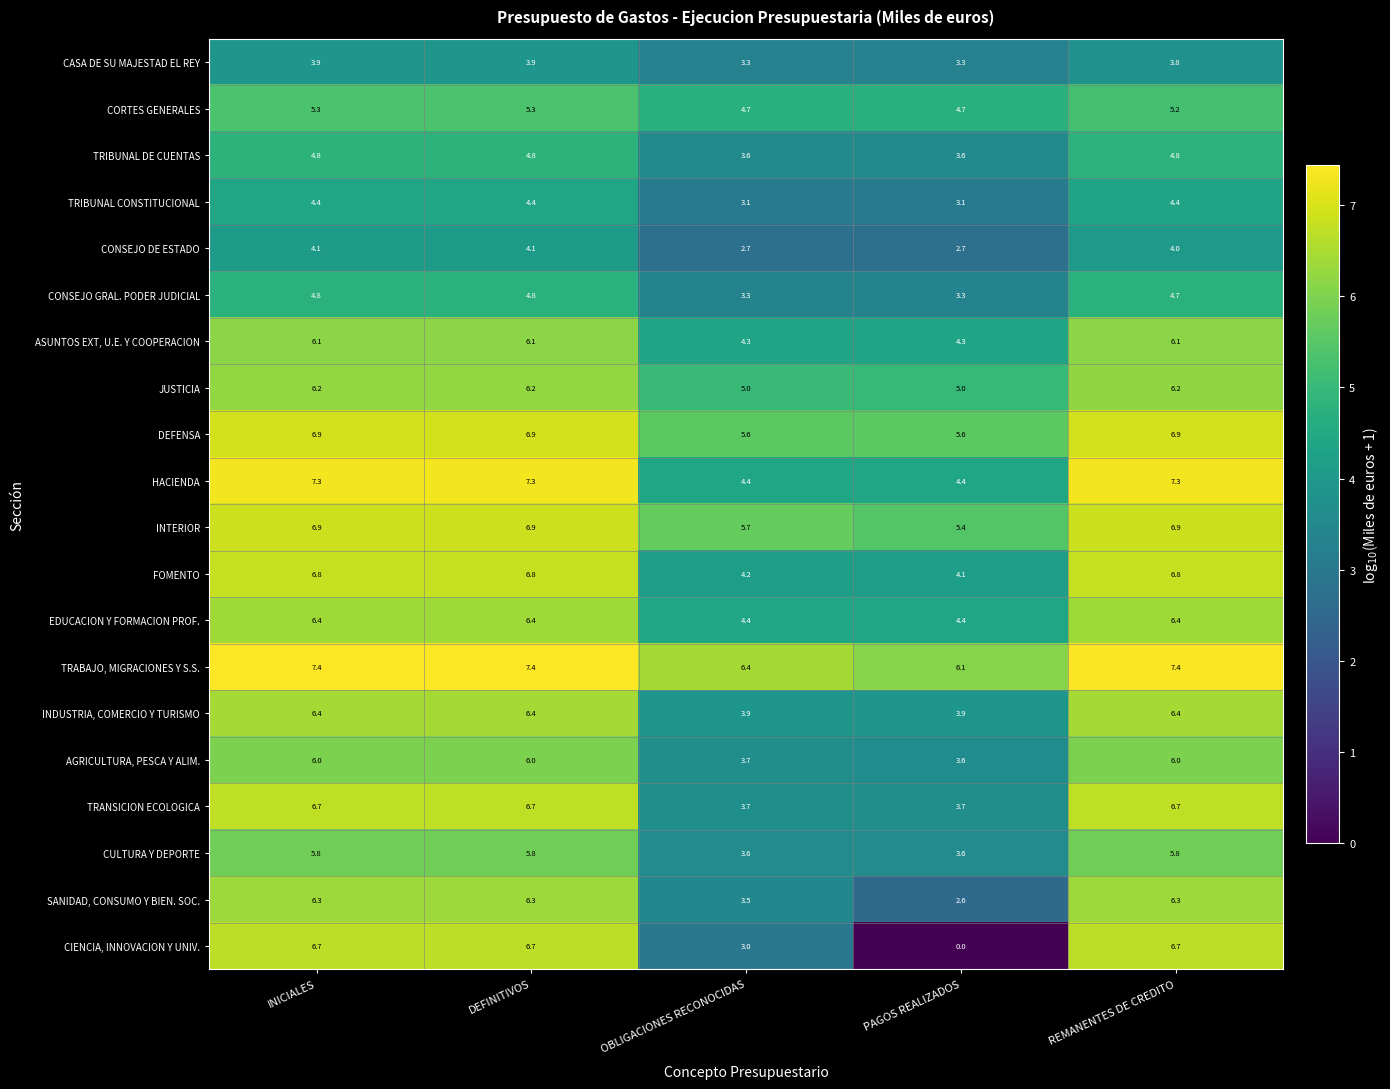

At which category does the chart reach its minimum across all series?

PAGOS REALIZADOS